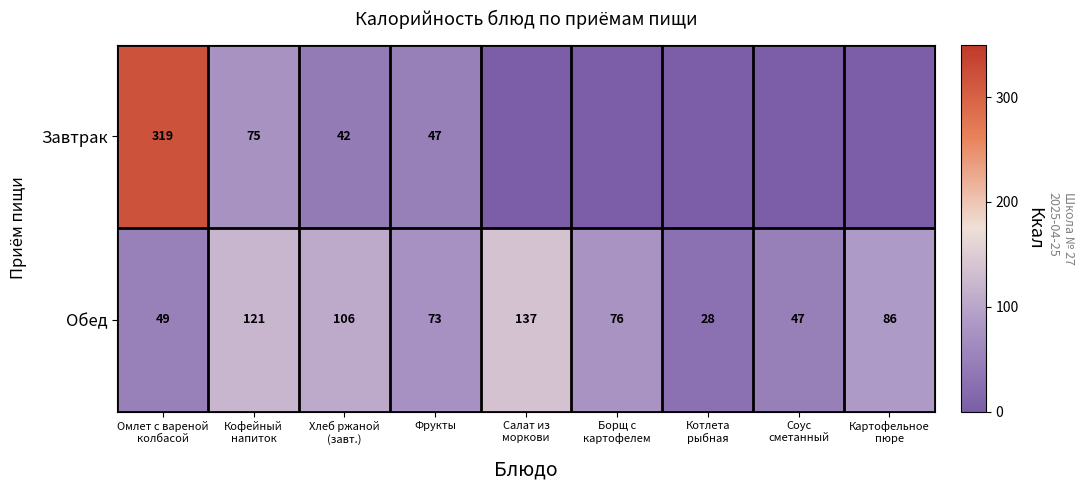

What is the difference between the second highest and minimum values in the Обед series?

93